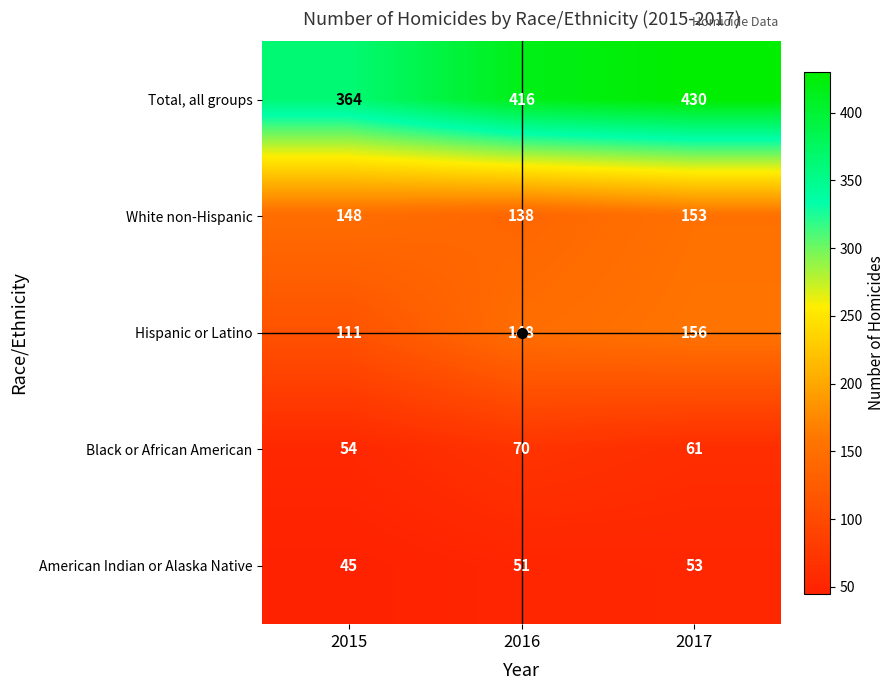

At how many categories does at least one series exceed 318?

3